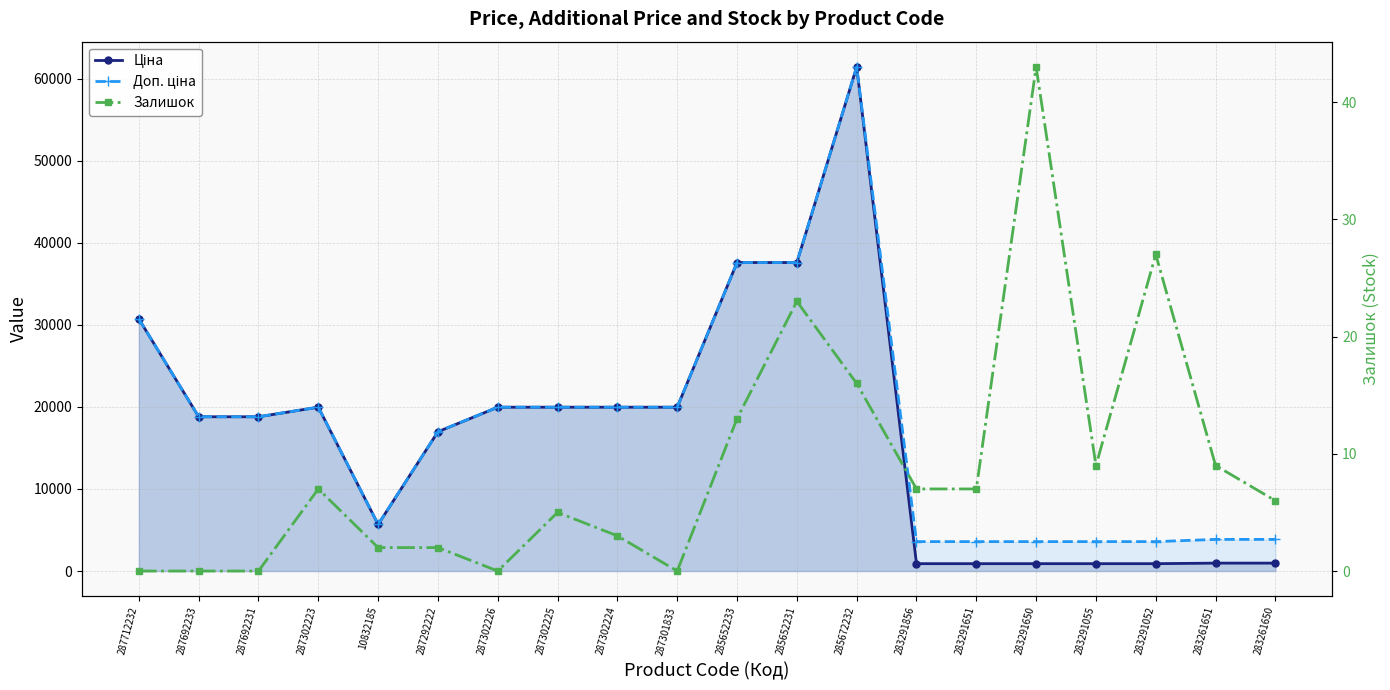

Does the chart have visible grid lines?

Yes